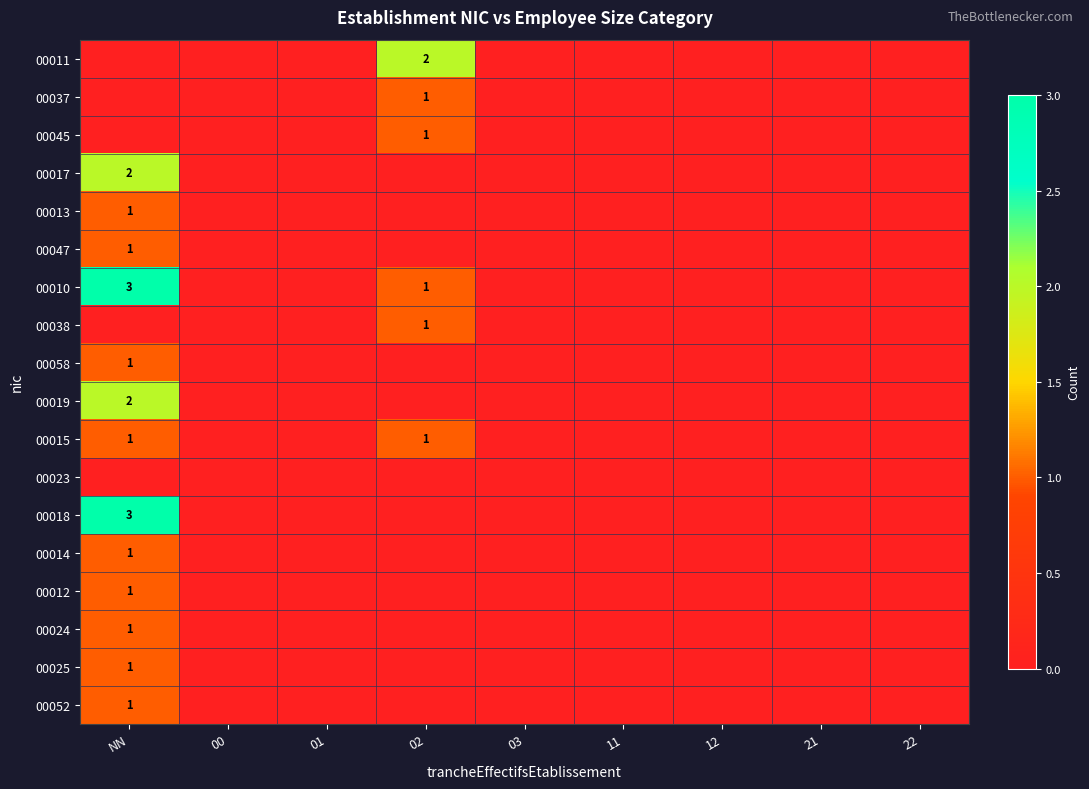

What is the spread (max minus min) of values at 02?

2